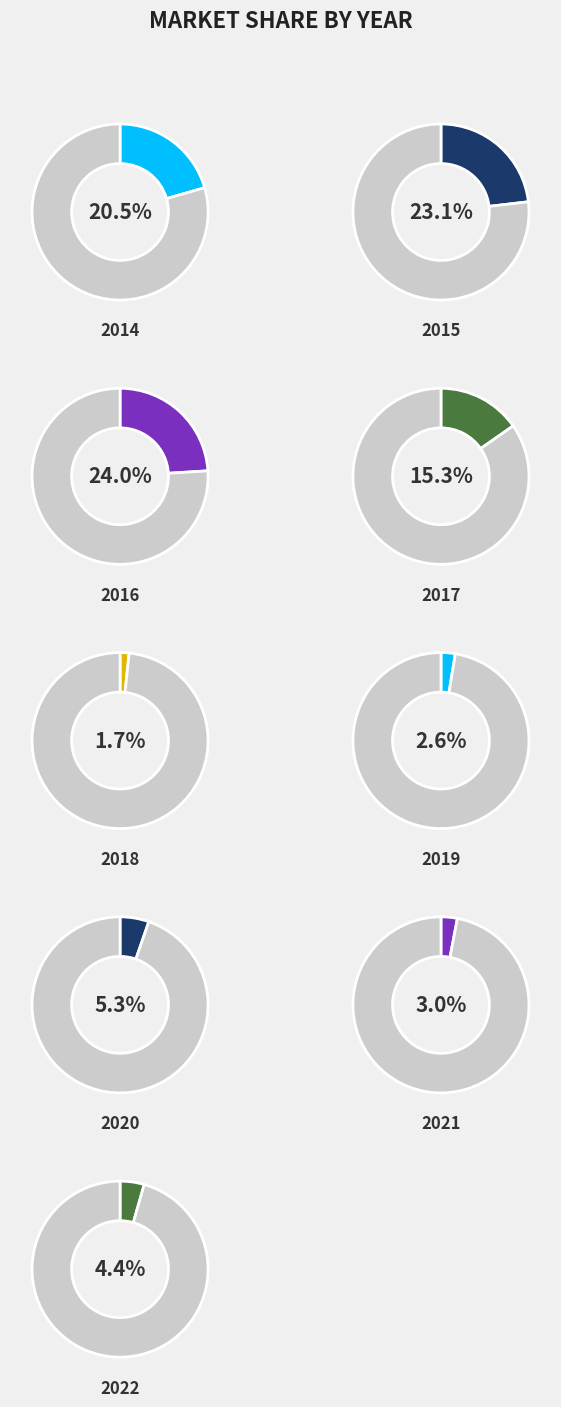

Which slice is the smallest?

2018